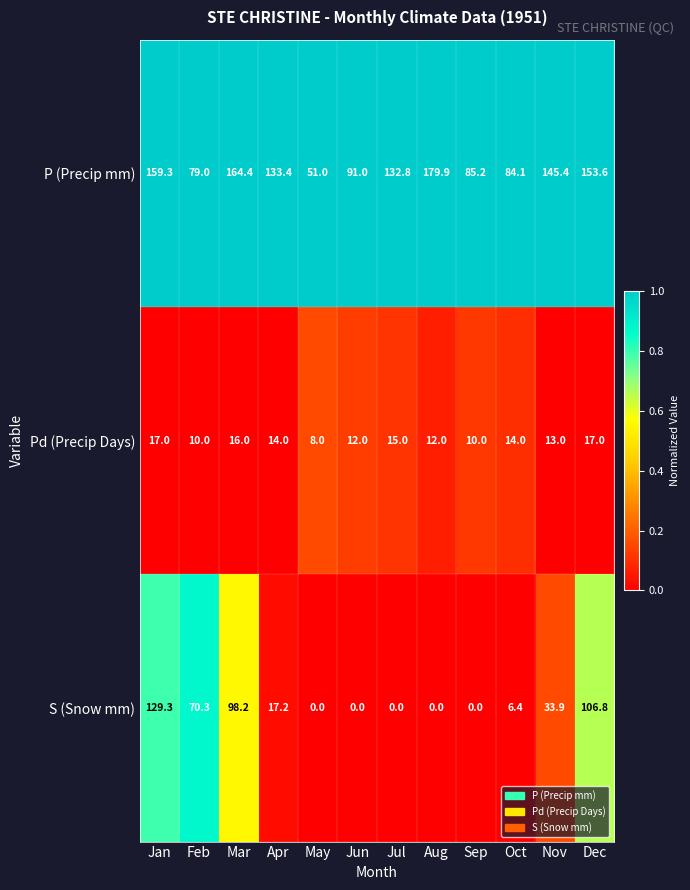

What is the difference between the highest and lowest values at May?

51.0